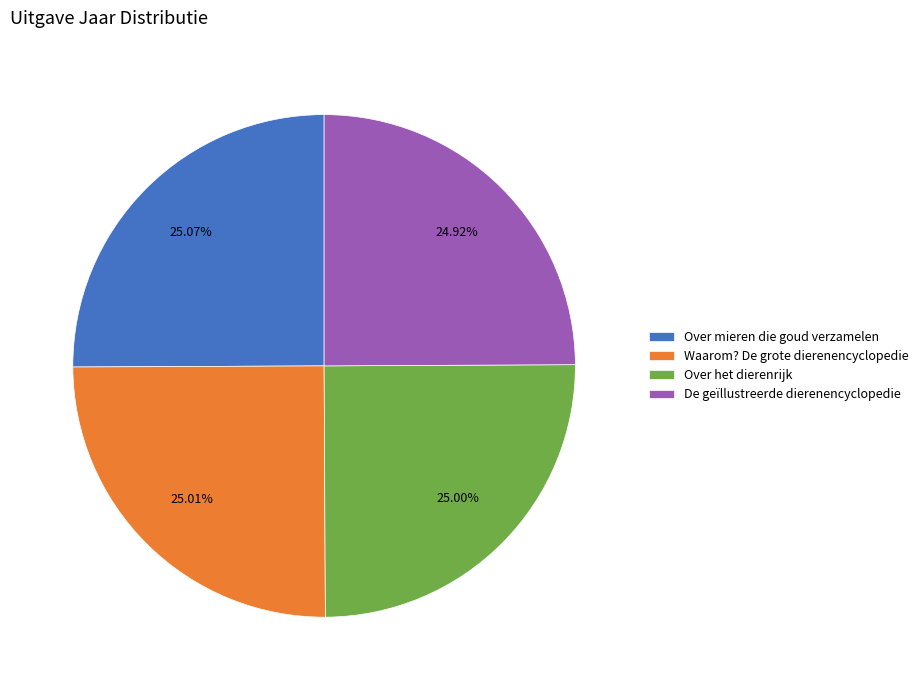

To the nearest percent, what percentage of the pie is Over mieren die goud verzamelen?

25%